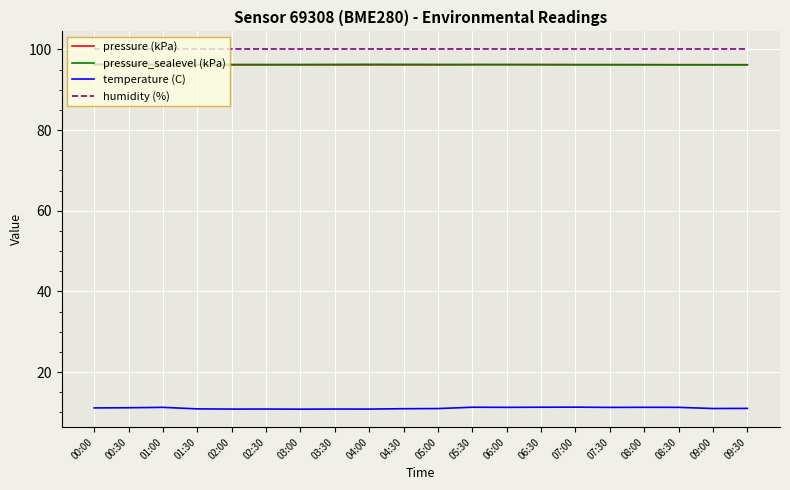

How many lines are shown in the chart?

4